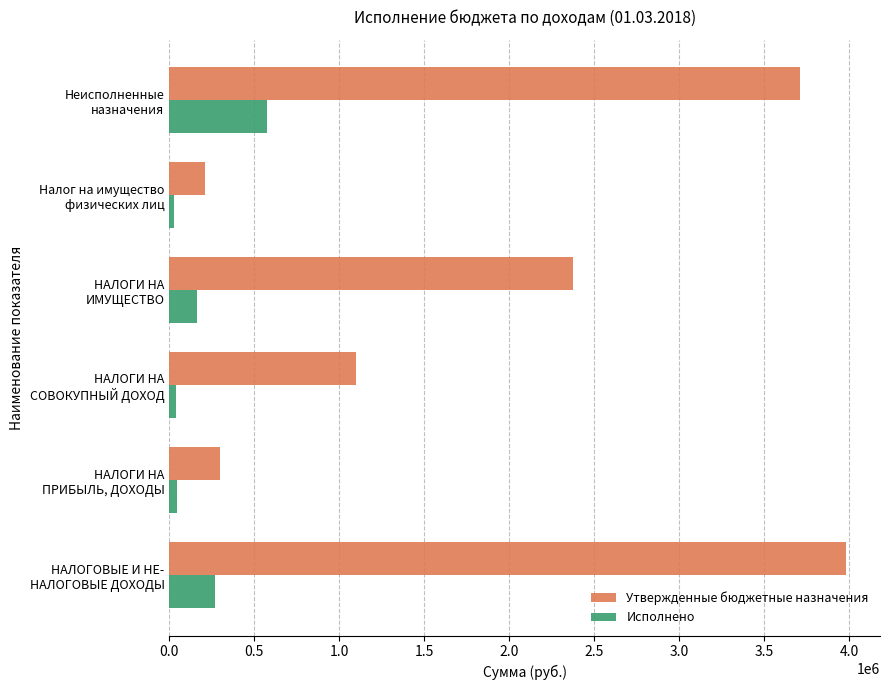

Rank the categories by Утвержденные бюджетные назначения value from highest to lowest.

НАЛОГОВЫЕ И НЕ-
НАЛОГОВЫЕ ДОХОДЫ, Неисполненные
назначения, НАЛОГИ НА
ИМУЩЕСТВО, НАЛОГИ НА
СОВОКУПНЫЙ ДОХОД, НАЛОГИ НА
ПРИБЫЛЬ, ДОХОДЫ, Налог на имущество
физических лиц